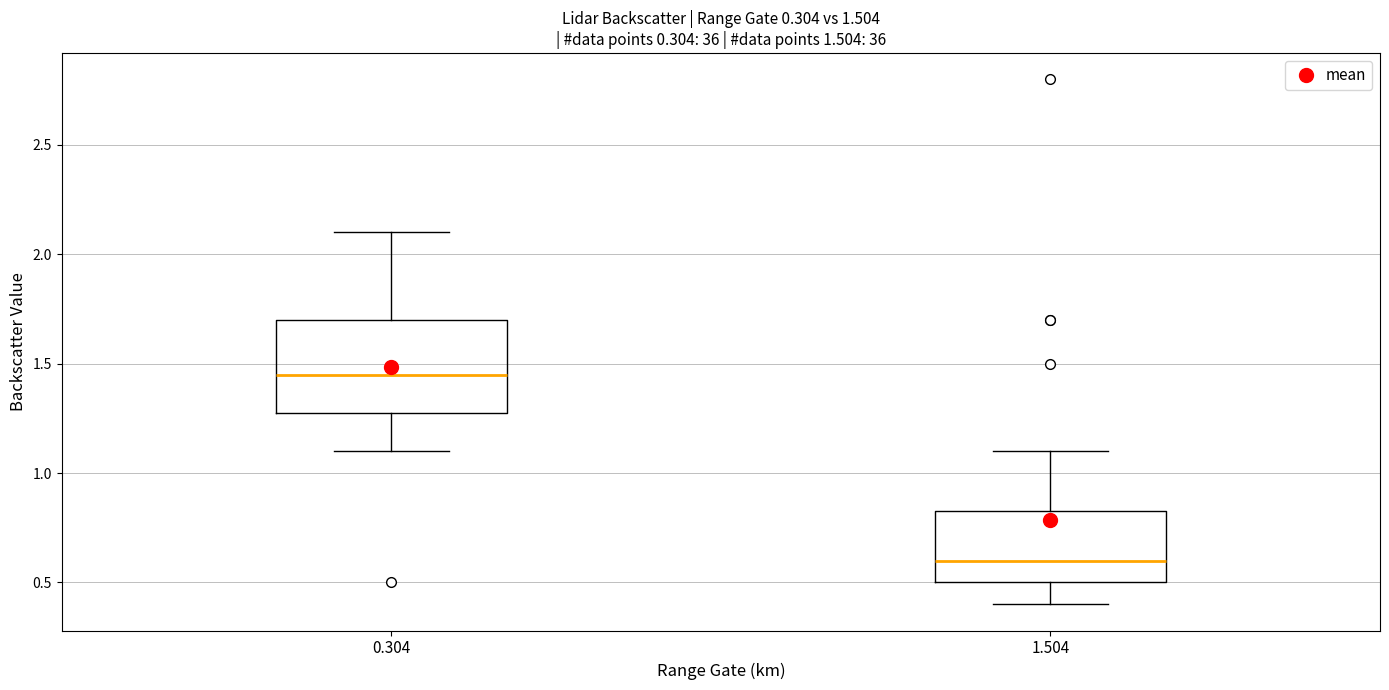

Comparing the boxes themselves (not the whiskers), which one is the tallest?

0.304